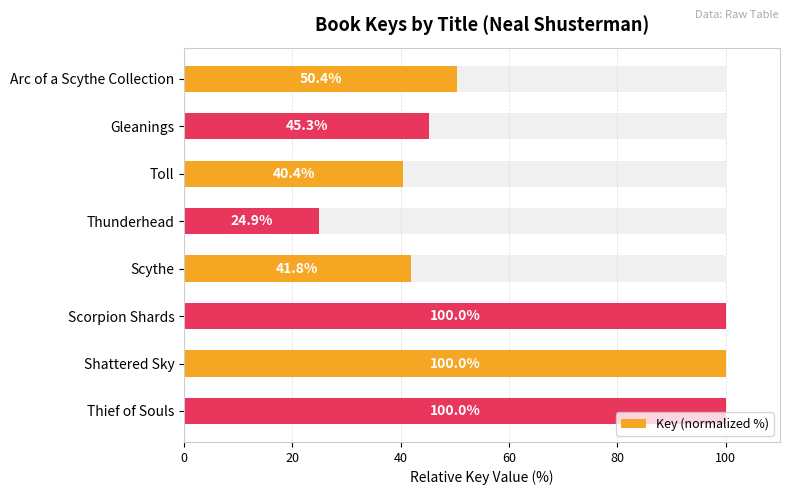

The chart shows a value of 10.5 at Thunderhead. True or false?

False